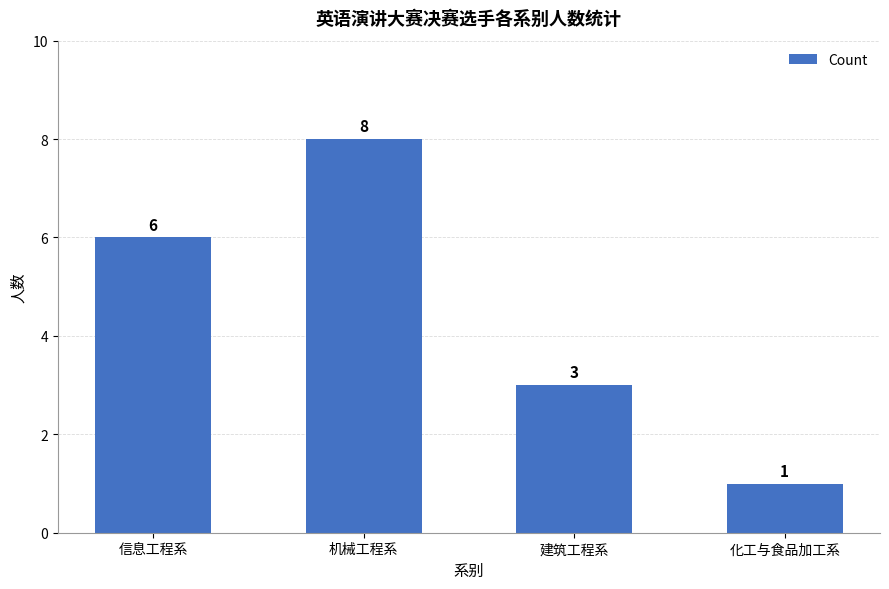

What is the ratio of the value at 化工与食品加工系 to the value at 建筑工程系?

0.3